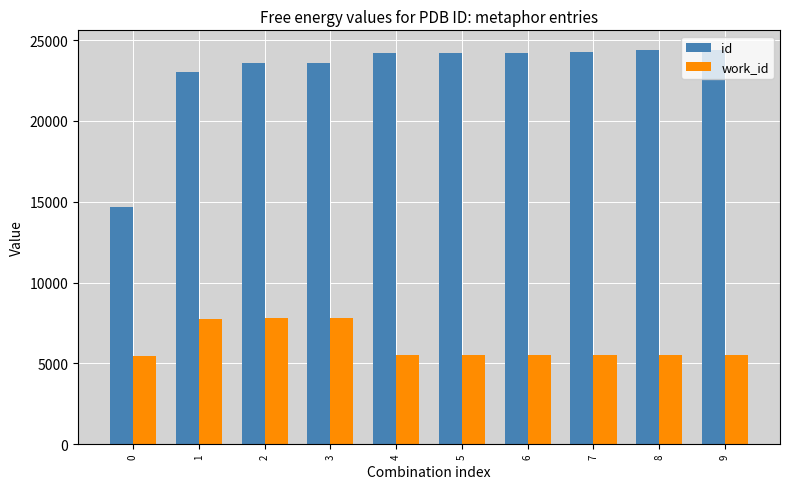

What is the maximum value shown in the chart?

24390